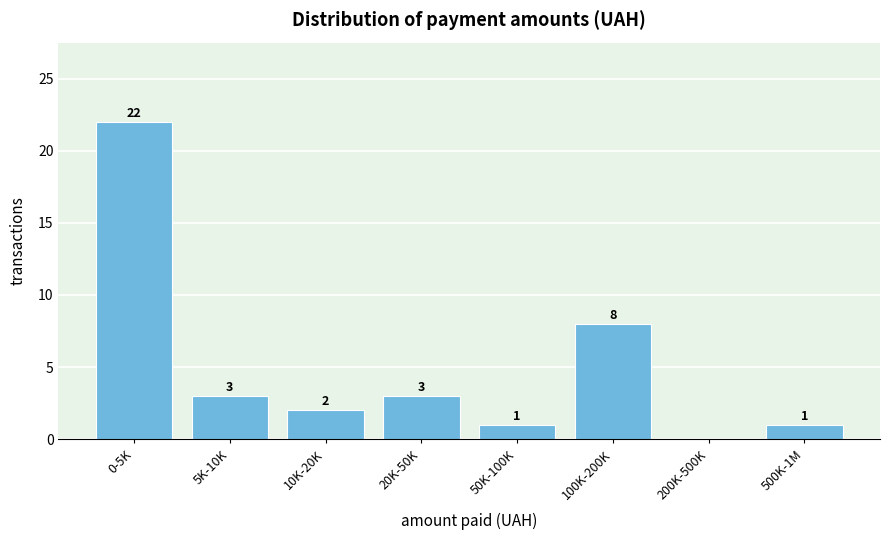

Reading left to right, what are all the values shown in this chart?

0-5K=22	5K-10K=3	10K-20K=2	20K-50K=3	50K-100K=1	100K-200K=8	200K-500K=0	500K-1M=1